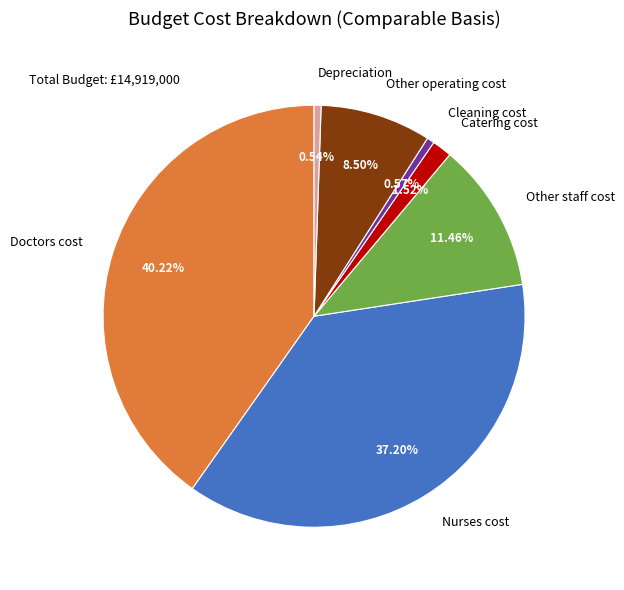

Does Depreciation account for over 50% of the chart?

No